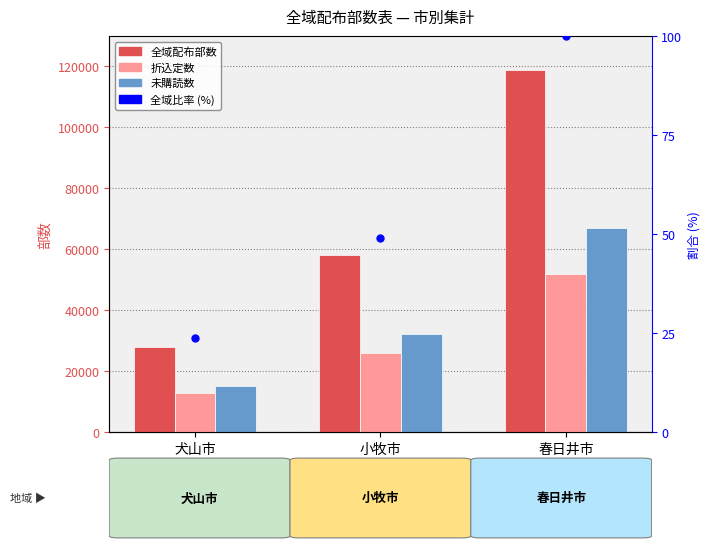

At which category is the sum across all series the highest?

春日井市